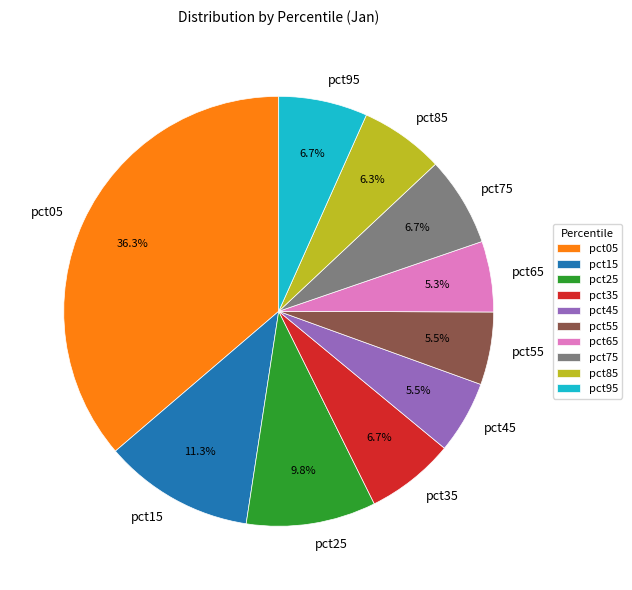

What is the largest slice in the pie chart?

pct05